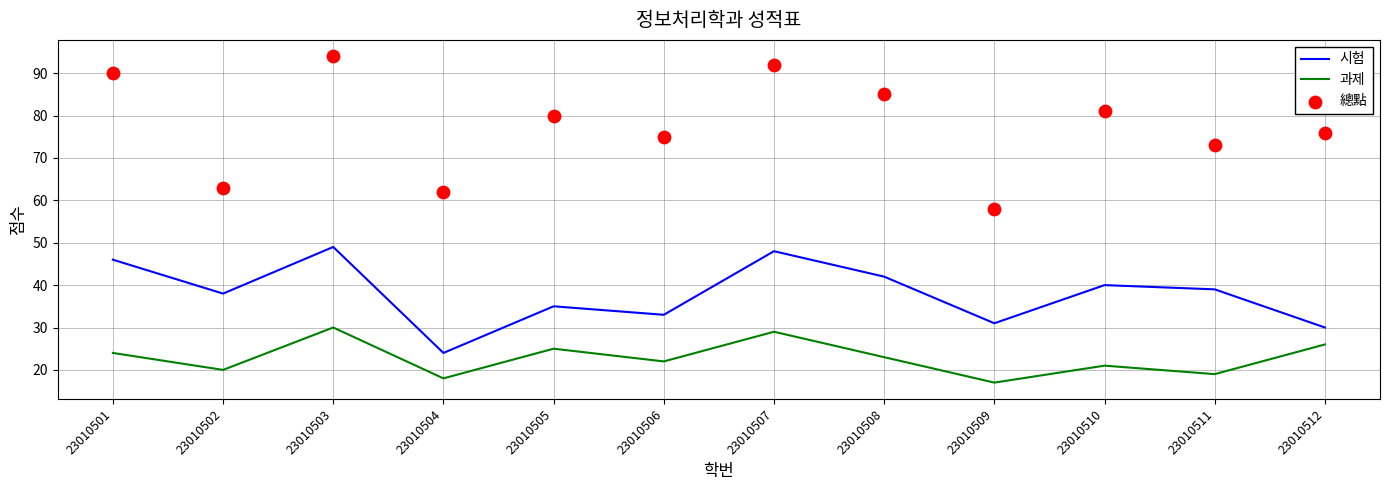

Which series has the largest Y range (max minus min)?

總點